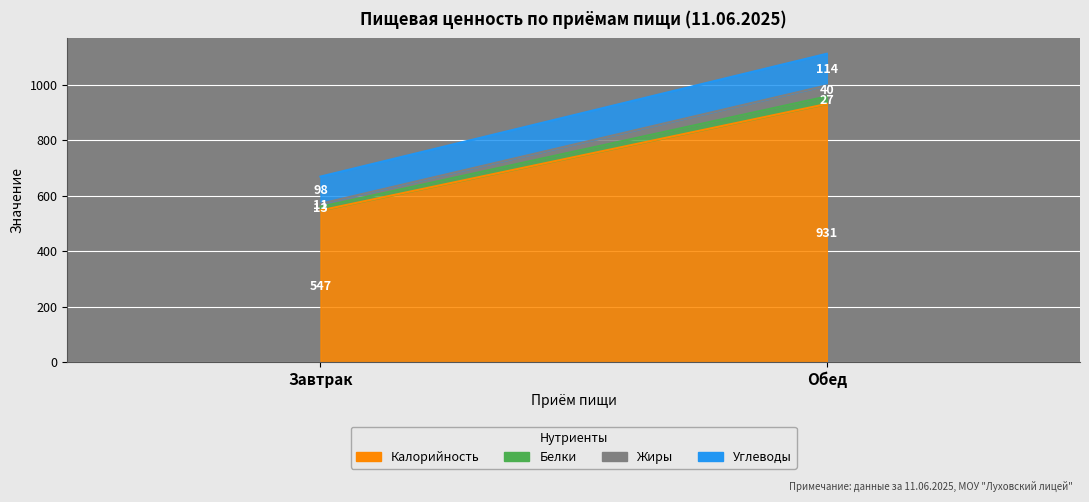

What is the difference between the highest and lowest values at 1?

904